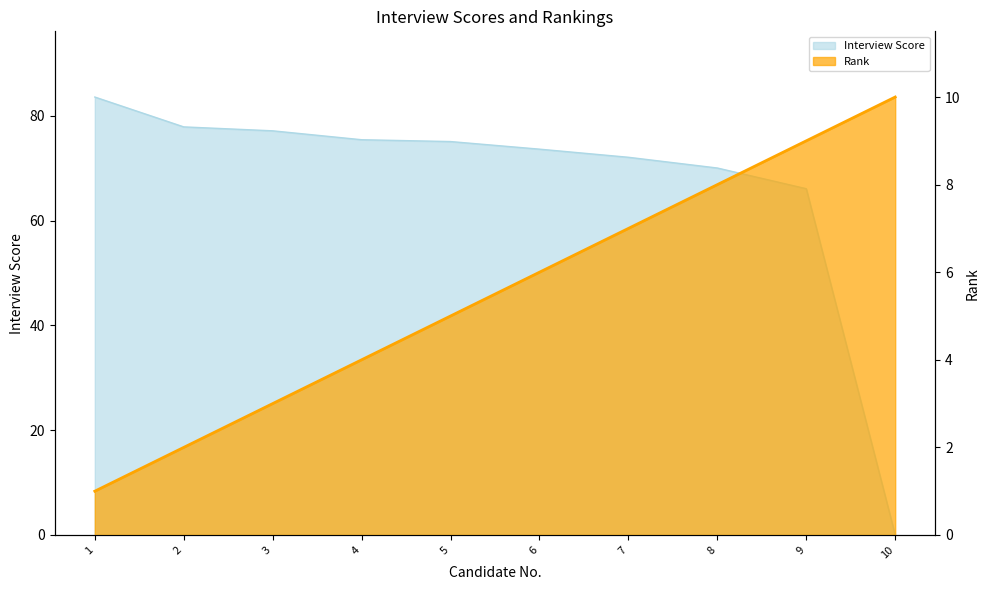

What is the difference between the Interview Score values at 6 and 10?

73.7